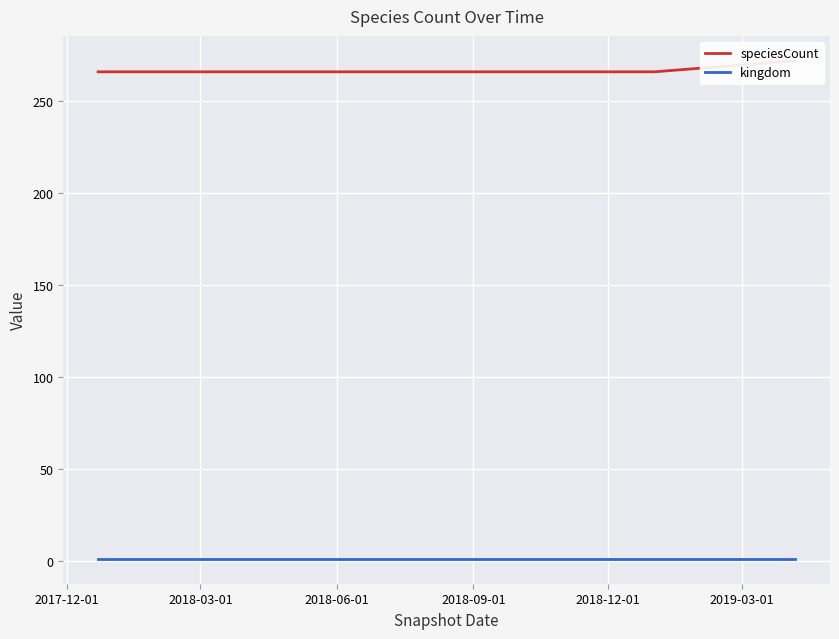

Reading left to right, transcribe all the data shown in this chart.

speciesCount: 266	266	266	266	266	272
kingdom: 1	1	1	1	1	1